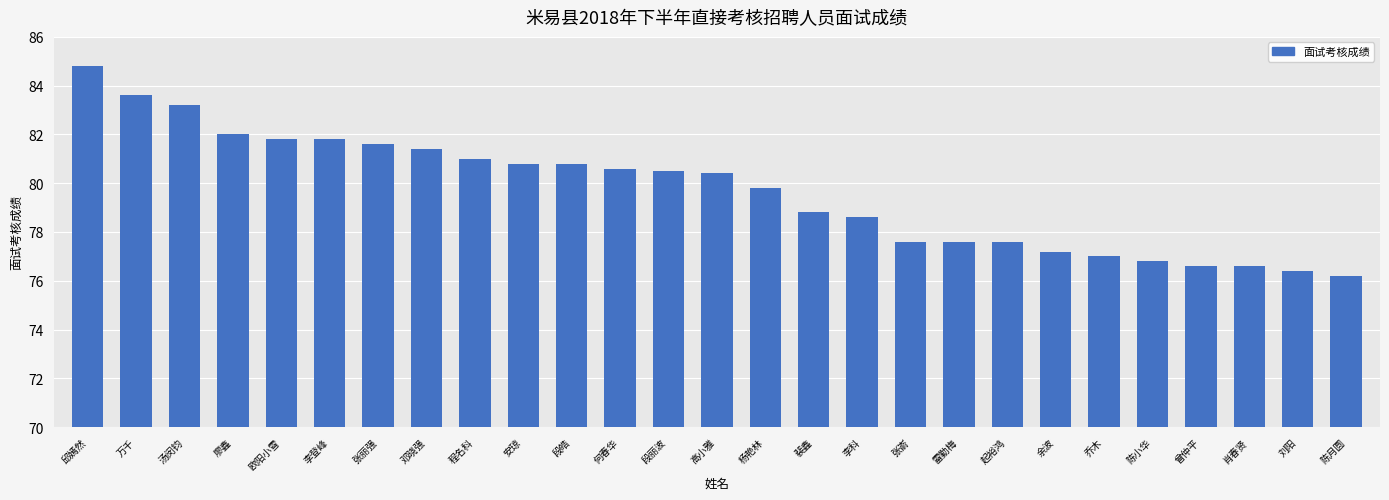

Approximately how many times larger is the value at 余波 compared to 起裕鸿?

1.0